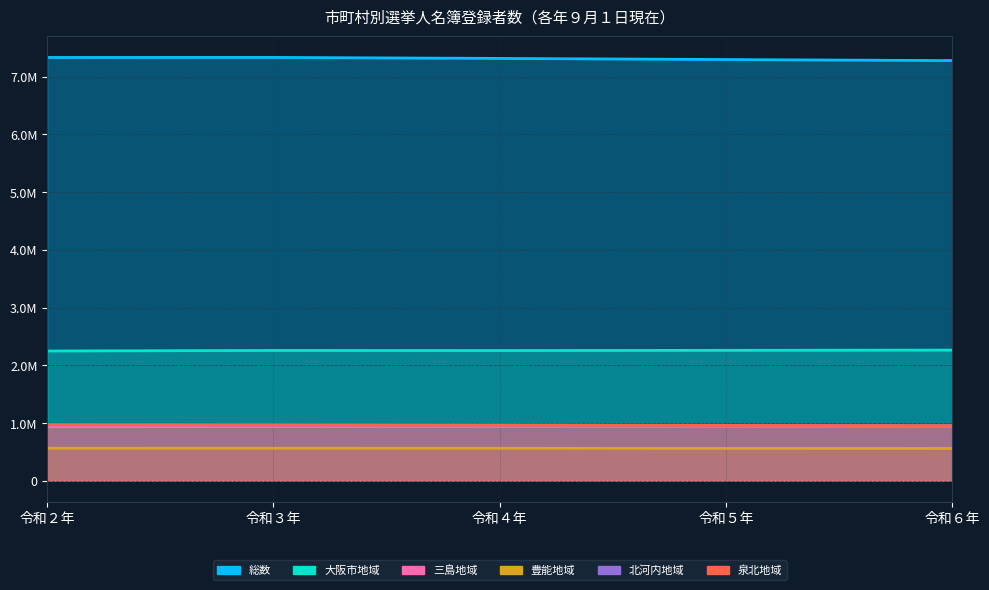

True or false: 泉北地域 has a value of 957033 at 令和５年.

True